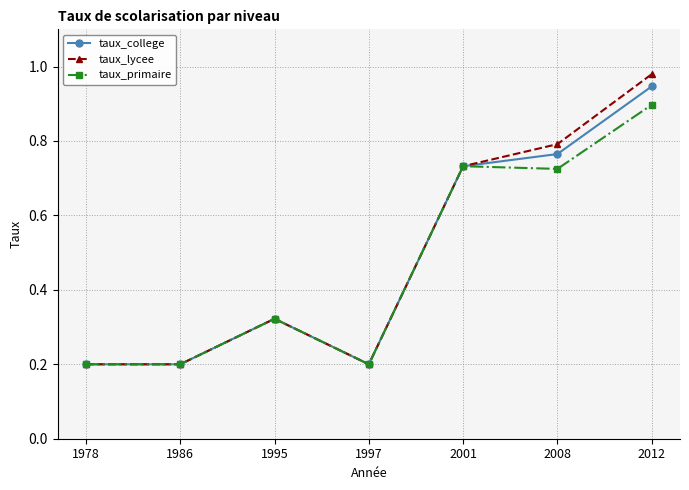

Is it true that taux_college equals 0.5 at 2001?

False